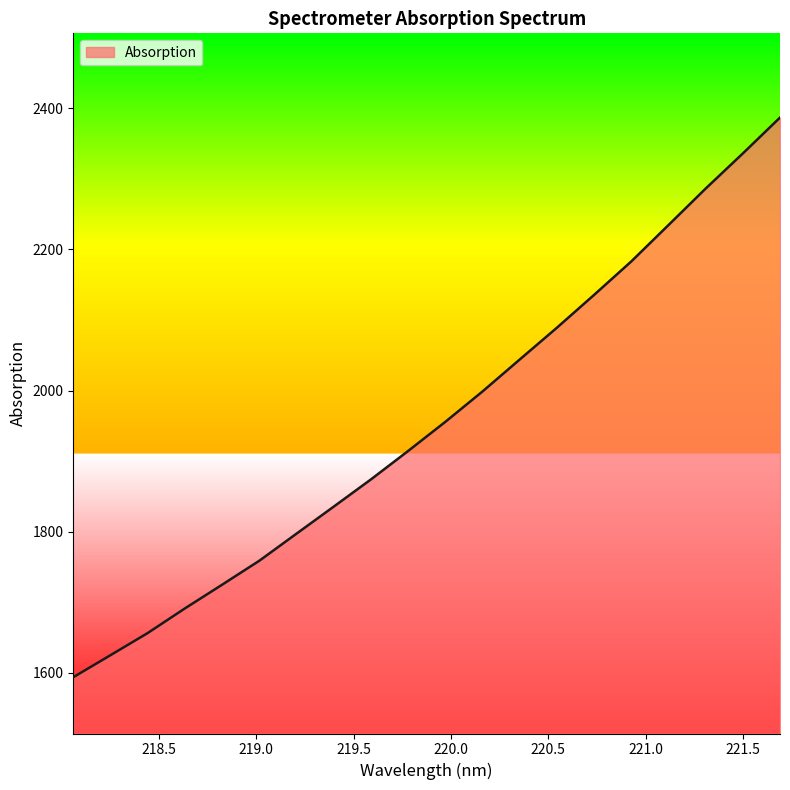

What is the difference between the maximum and minimum values?

792.8